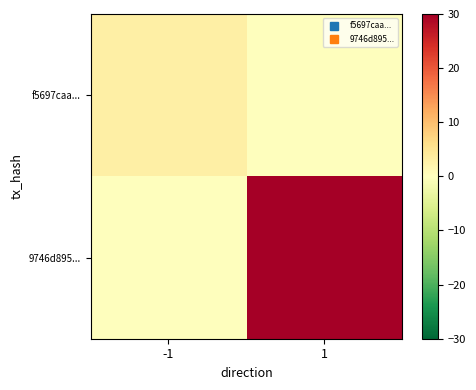

Reading left to right, extract all data points from this chart.

f5697caa...: -1=3	1=0
9746d895...: -1=0	1=30